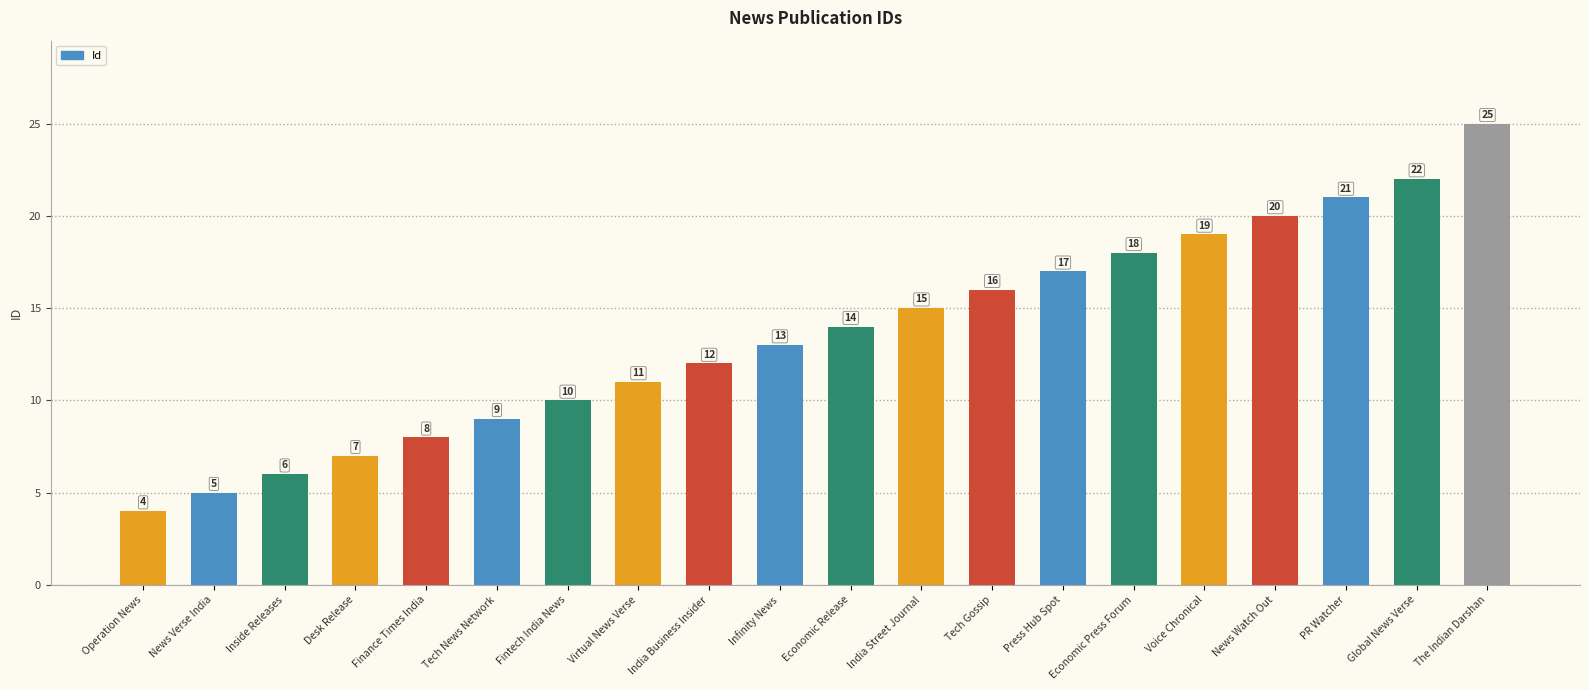

At which category does the chart reach its minimum across all series?

Operation News